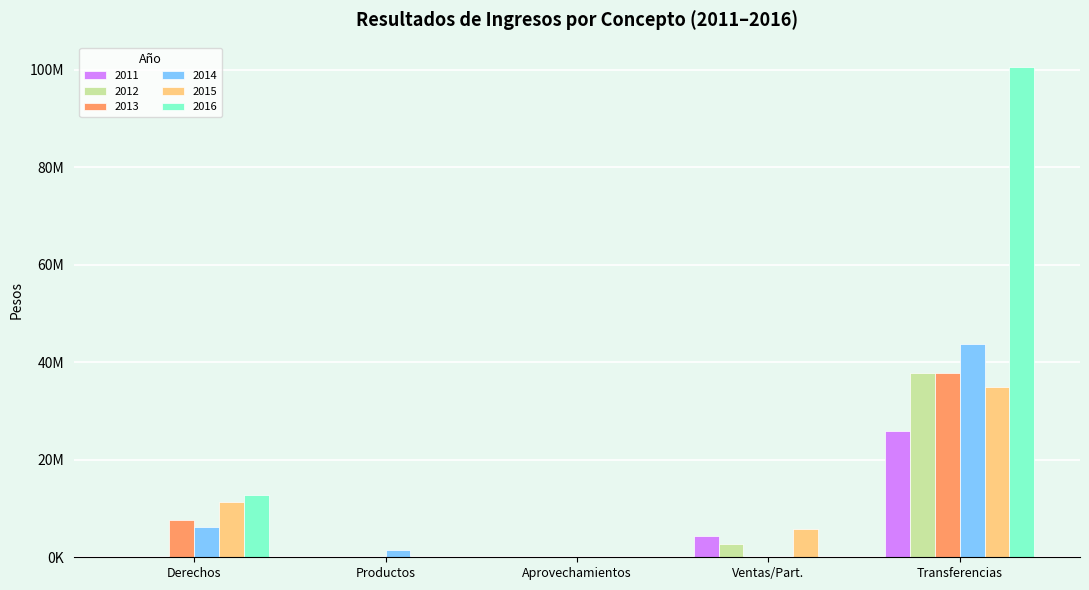

What are all the series names shown in the legend?

2011, 2012, 2013, 2014, 2015, 2016